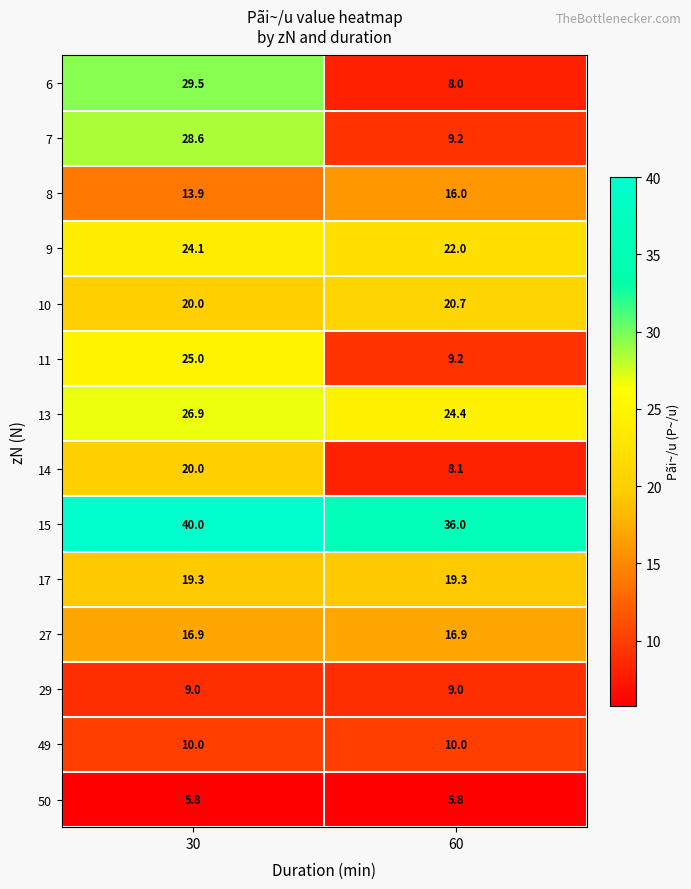

List the series in order of their peak value, highest first.

15, 6, 7, 13, 11, 9, 10, 14, 17, 27, 8, 49, 29, 50